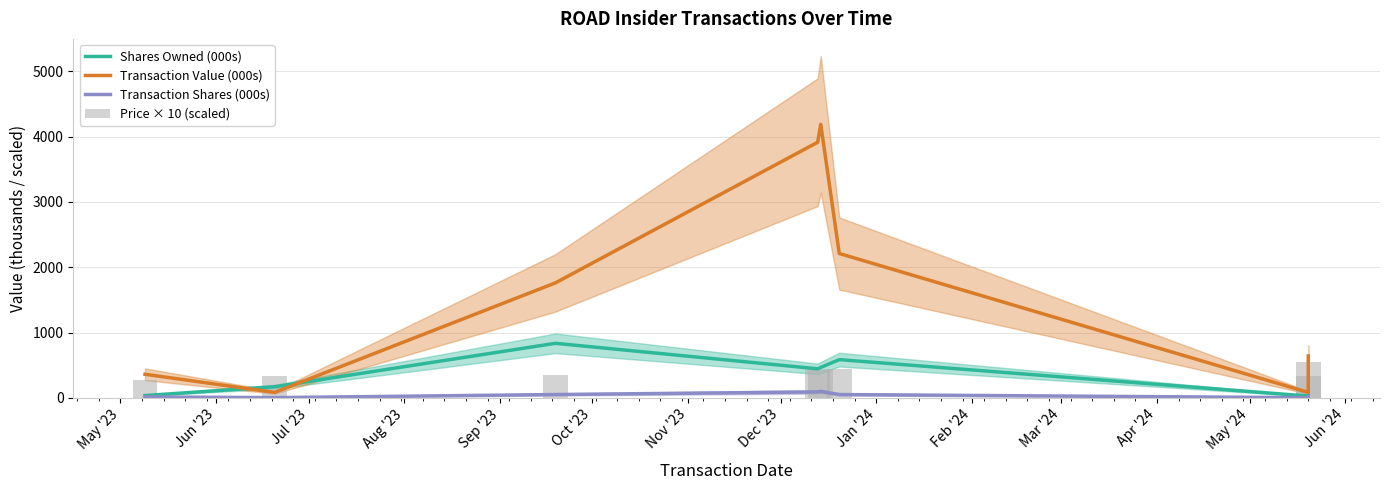

The Transaction Shares (000s) series shows 50.0 at Oct '23. True or false?

True